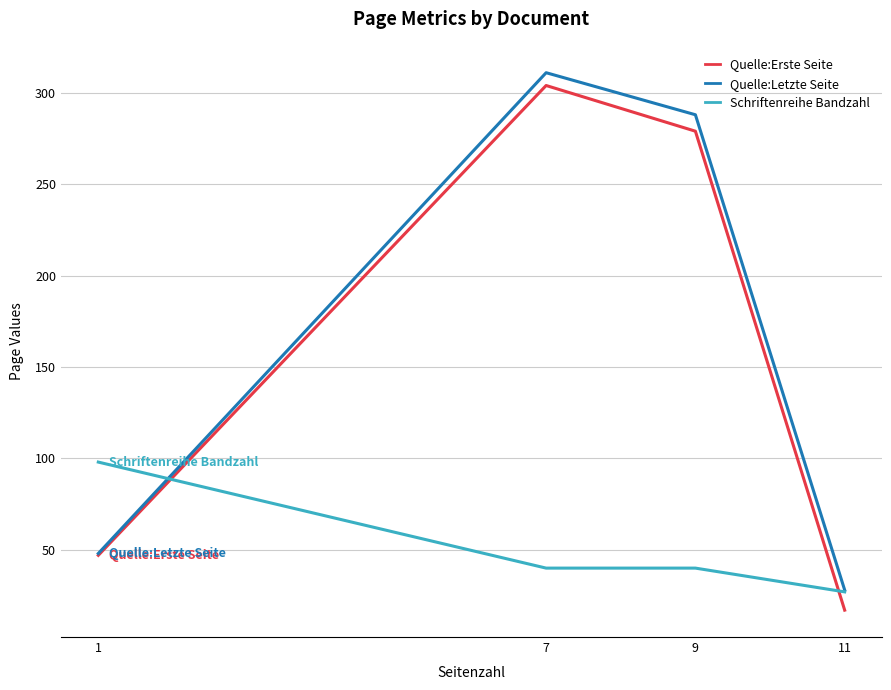

How many values in the Quelle:Letzte Seite series exceed 288?

1